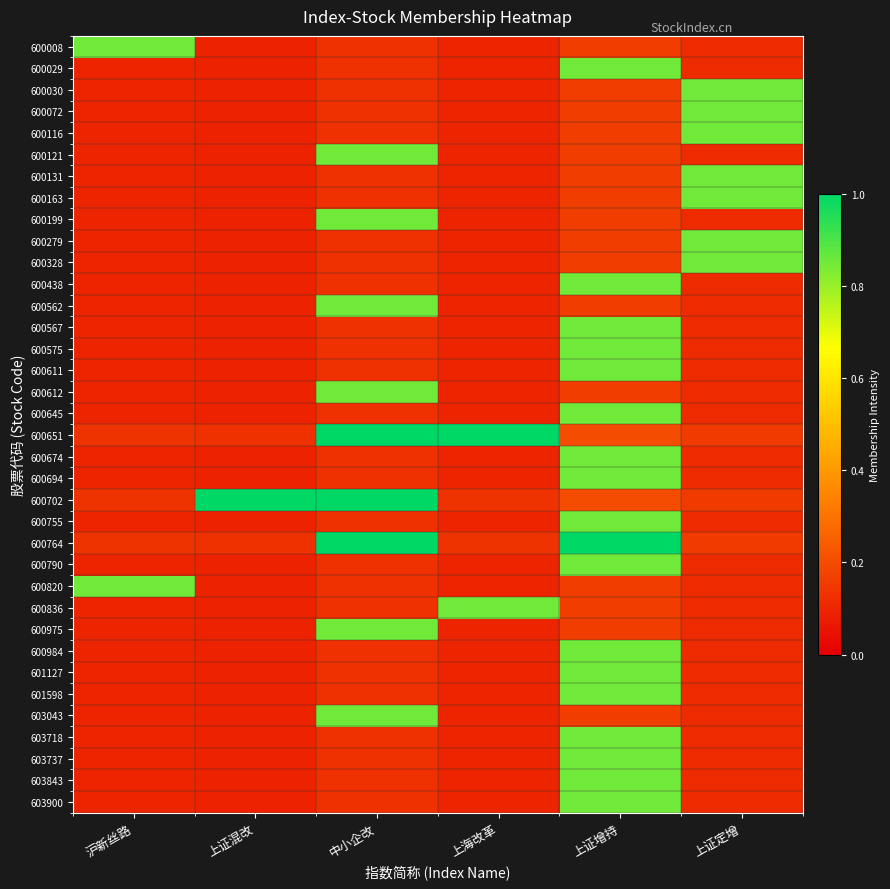

At which category does the chart reach its minimum across all series?

上证混改